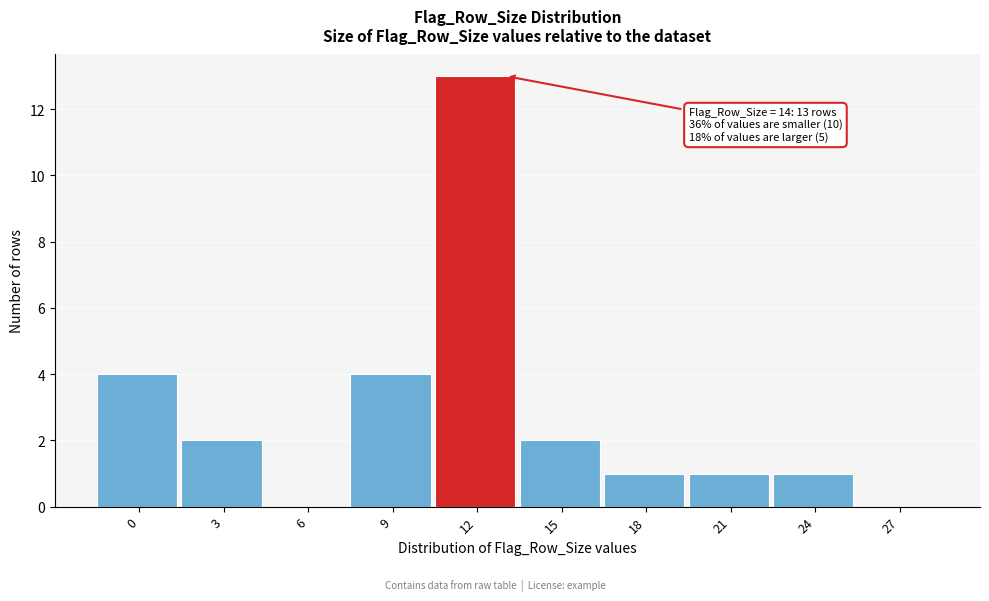

Reading left to right, extract all data points from this chart.

0=4	3=2	6=0	9=4	12=13	15=2	18=1	21=1	24=1	27=0